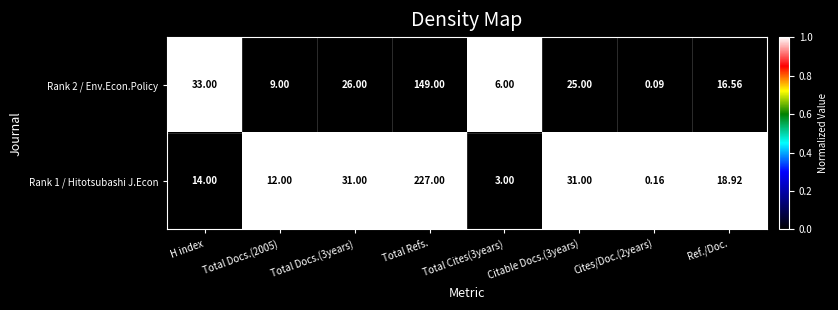

Which series has the largest total across all categories?

Rank 1 / Hitotsubashi J.Econ